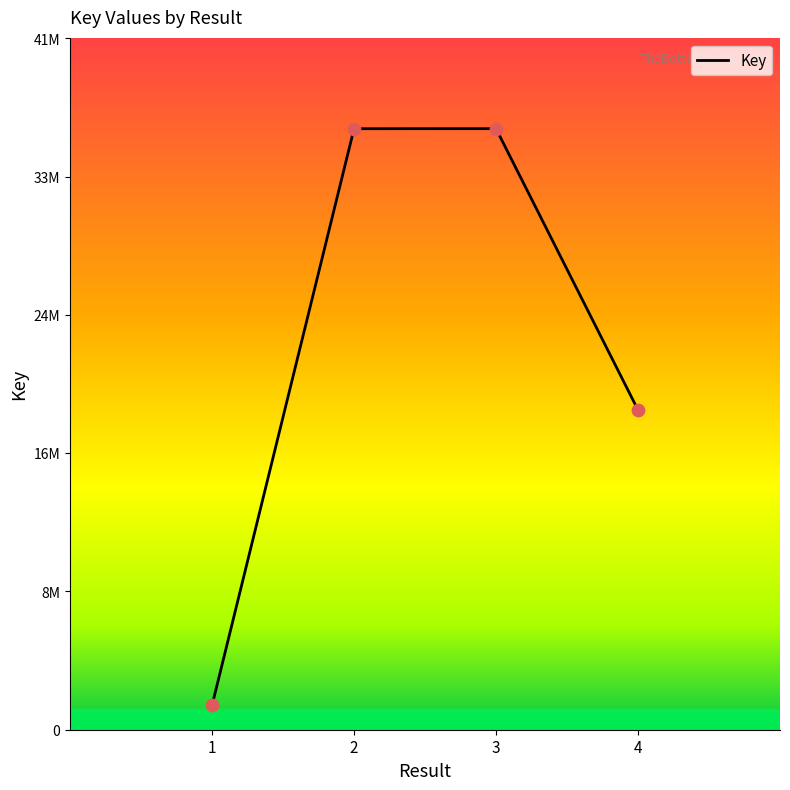

What is the change in value from 3 to 4?

-16952771